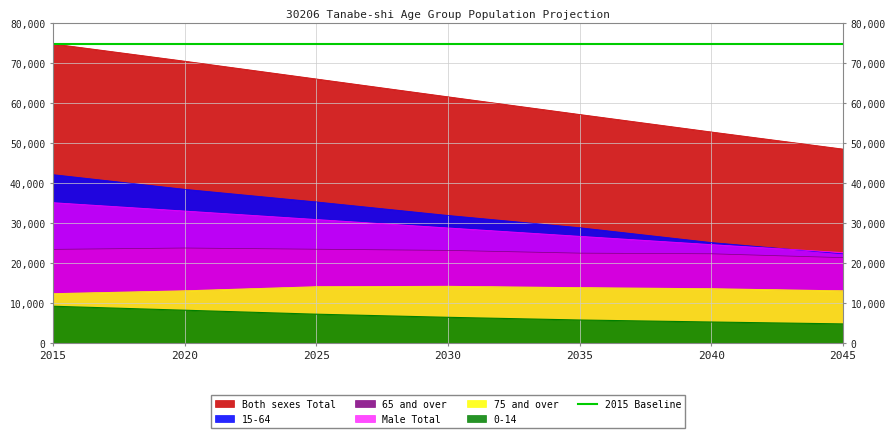

True or false: 75 and over has a value of 14232 at 2030.

True